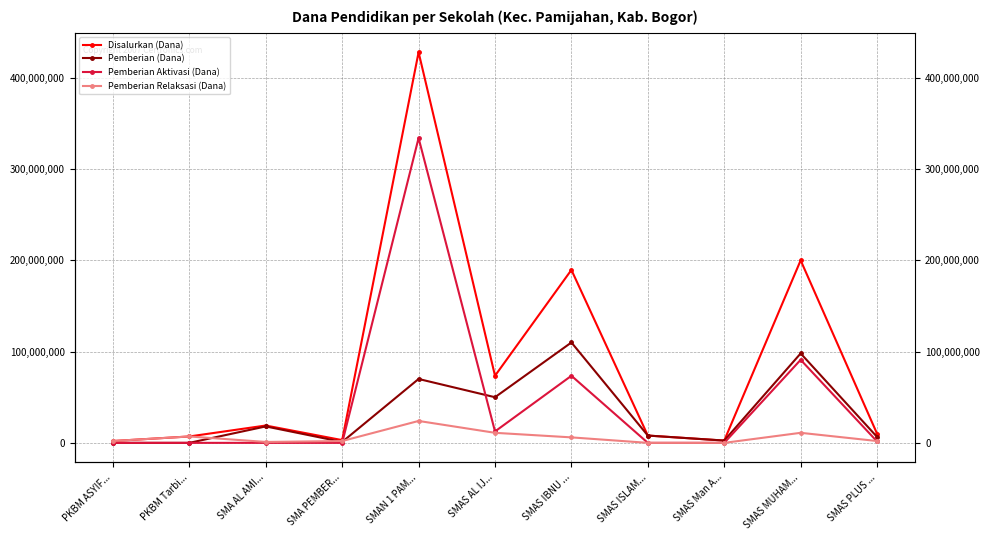

Rank the categories by Pemberian Relaksasi (Dana) value from highest to lowest.

SMAN 1 PAM..., SMAS AL IJ..., SMAS MUHAM..., PKBM Tarbi..., SMAS IBNU ..., PKBM ASYIF..., SMA PEMBER..., SMAS PLUS ..., SMA AL AMI..., SMAS ISLAM..., SMAS Man A...